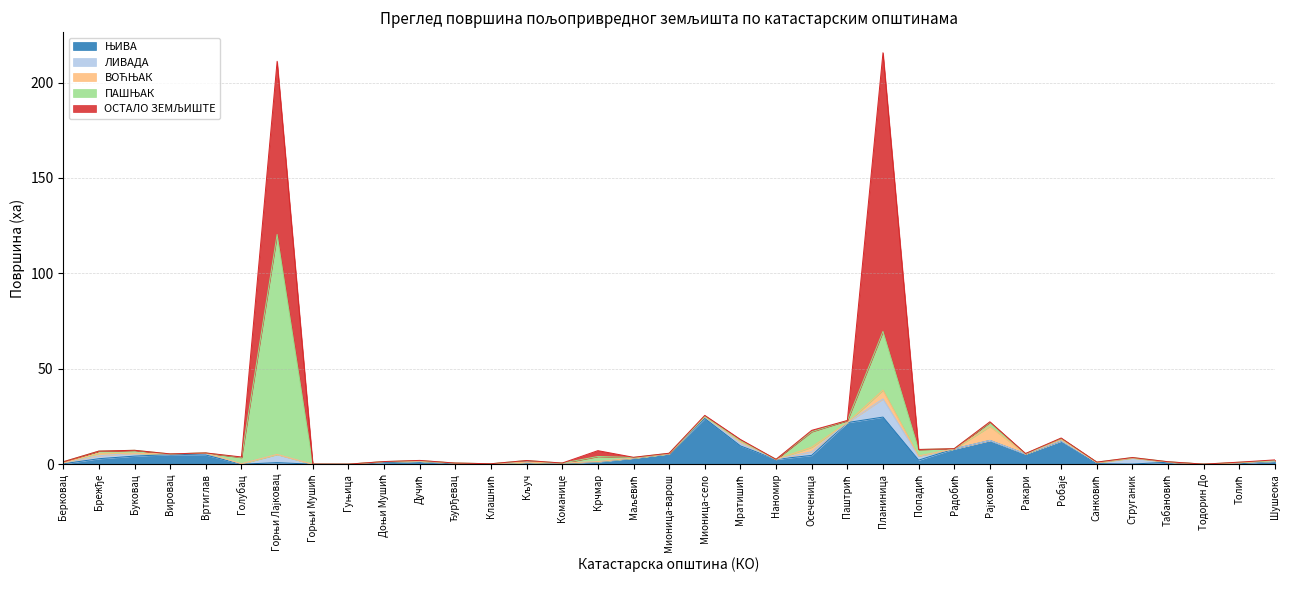

What is the greatest value displayed?

146.0